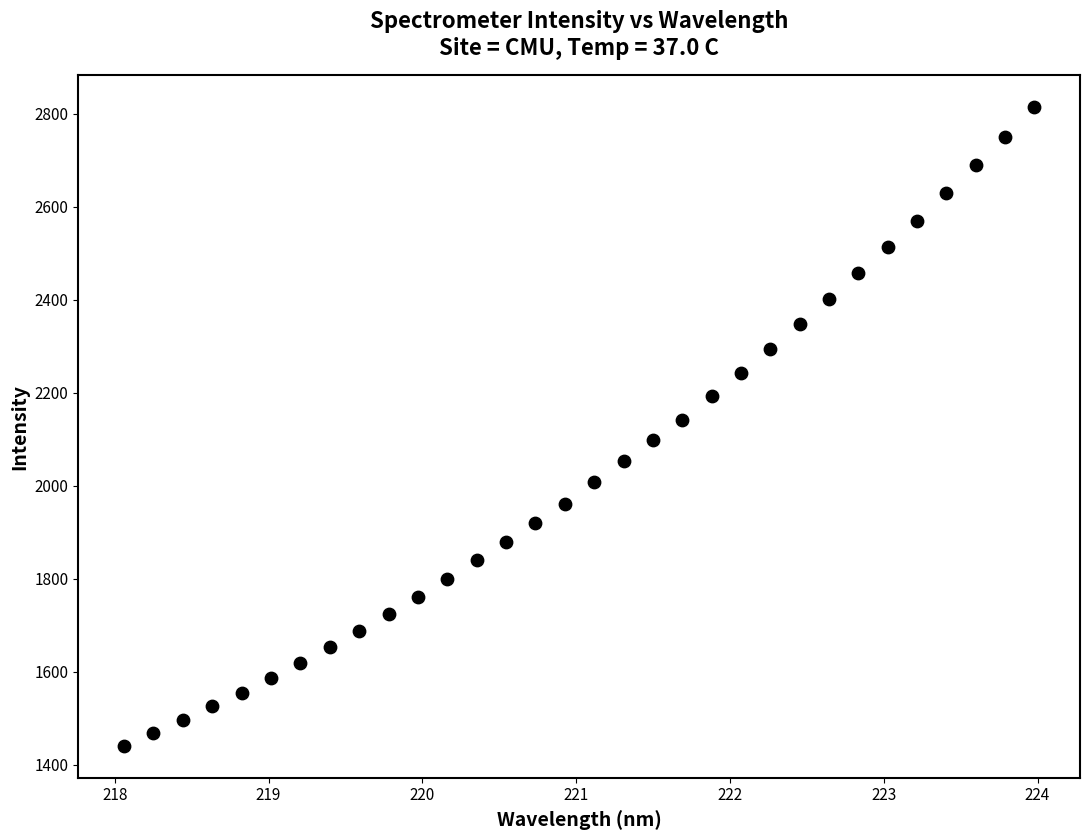

What is the range of Y values (max minus min)?

1373.2